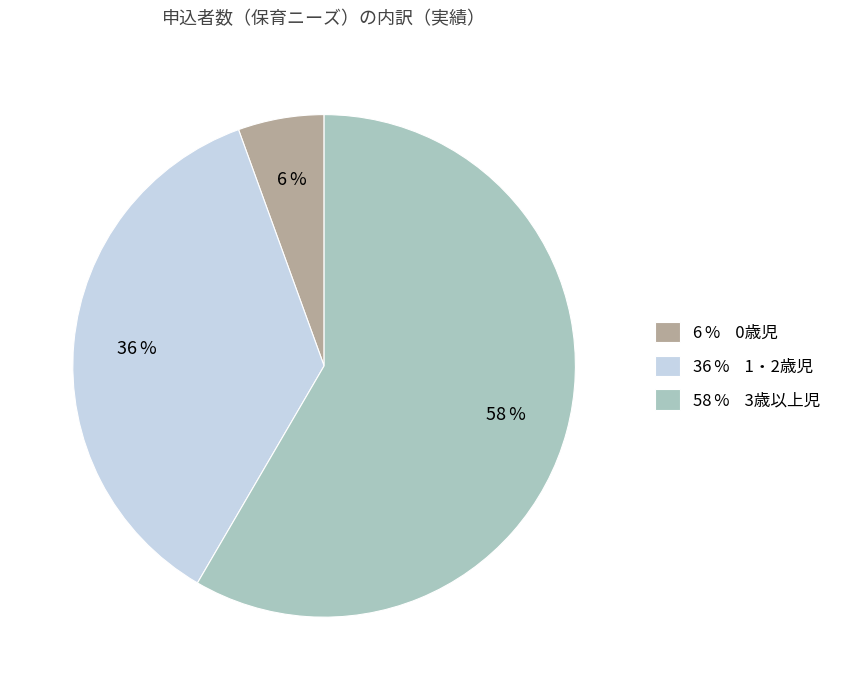

Which category accounts for the majority?

58 % 3歳以上児